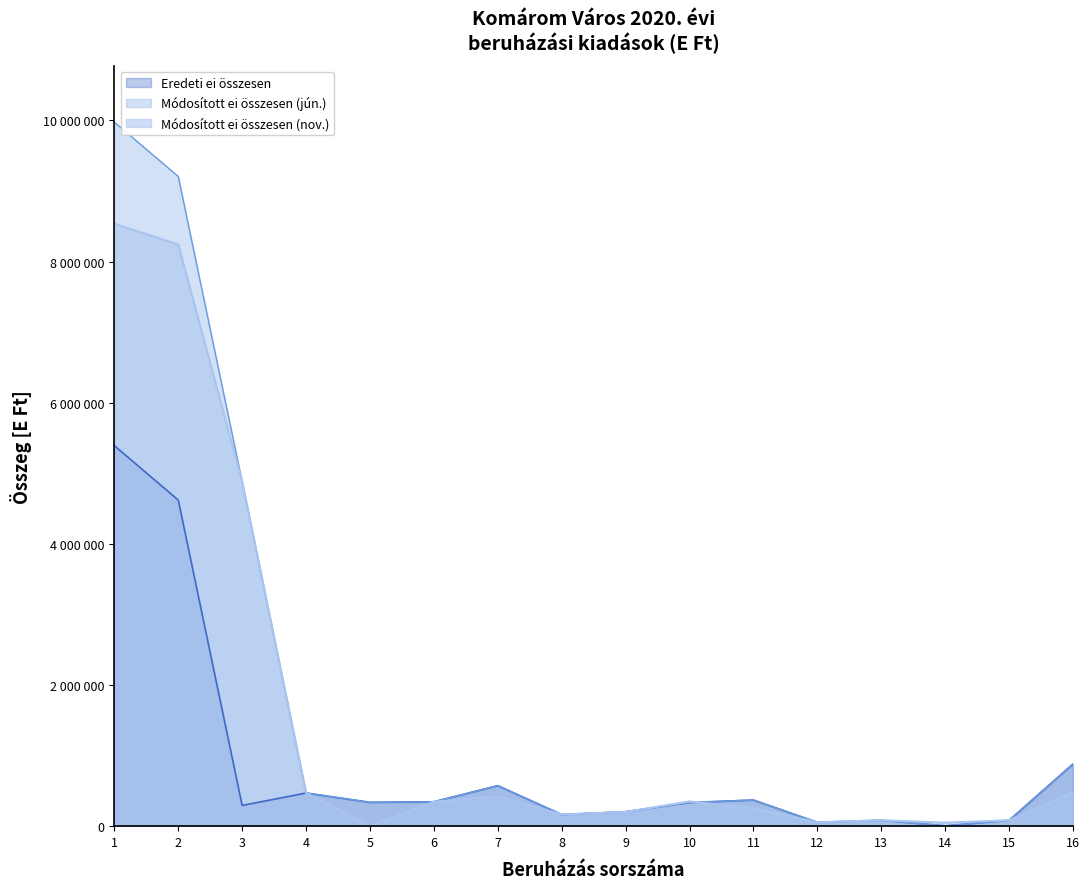

Count the number of data series in this chart.

3